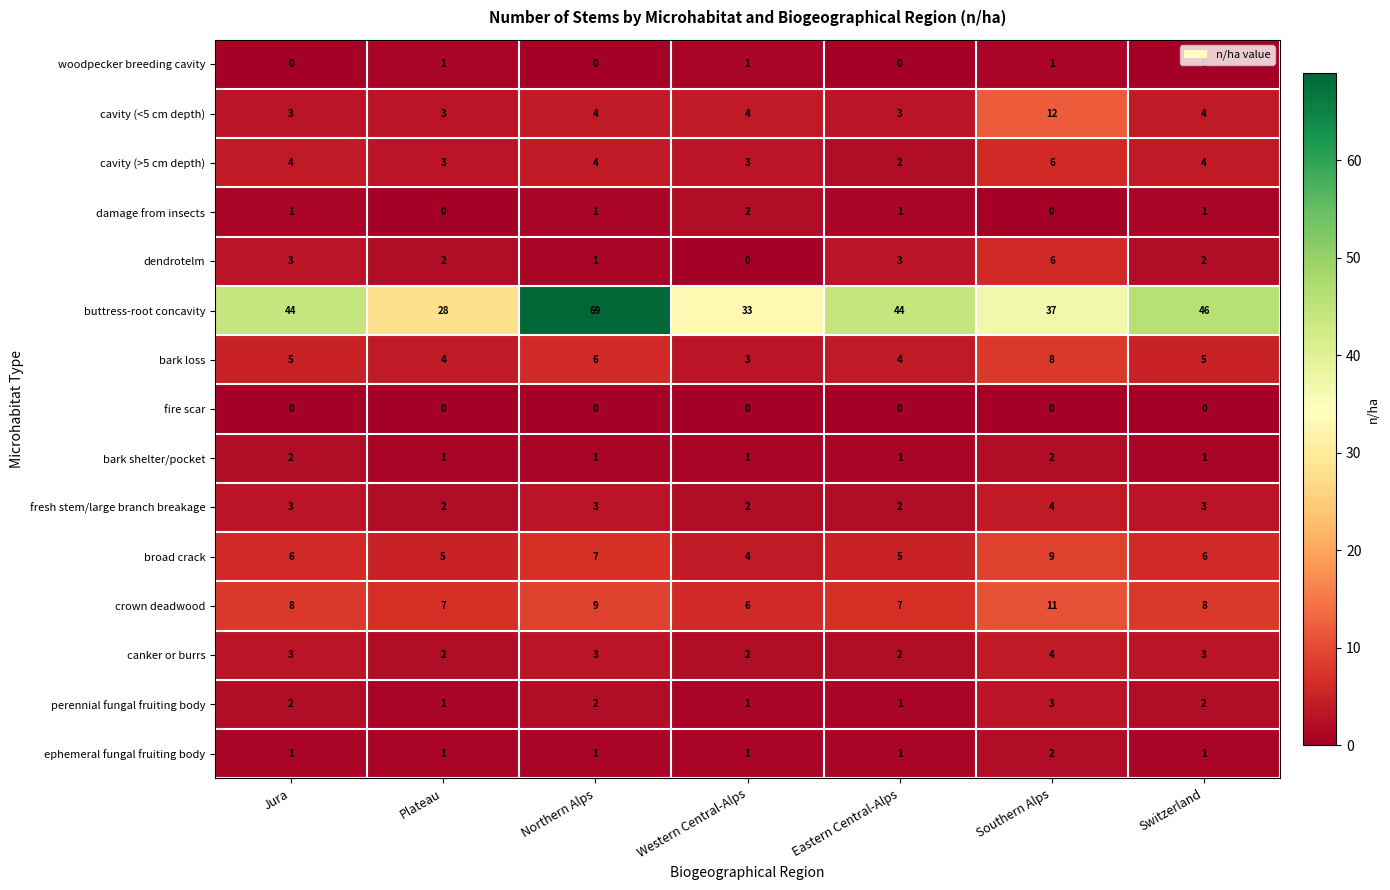

What is the greatest value displayed?

69